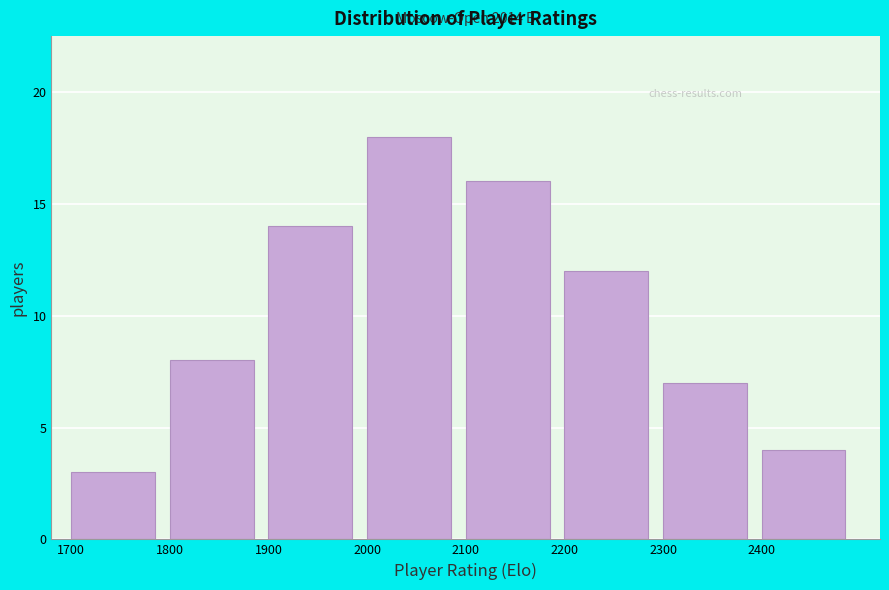

Reading left to right, transcribe all the data shown in this chart.

1700=3	1800=8	1900=14	2000=18	2100=16	2200=12	2300=7	2400=4